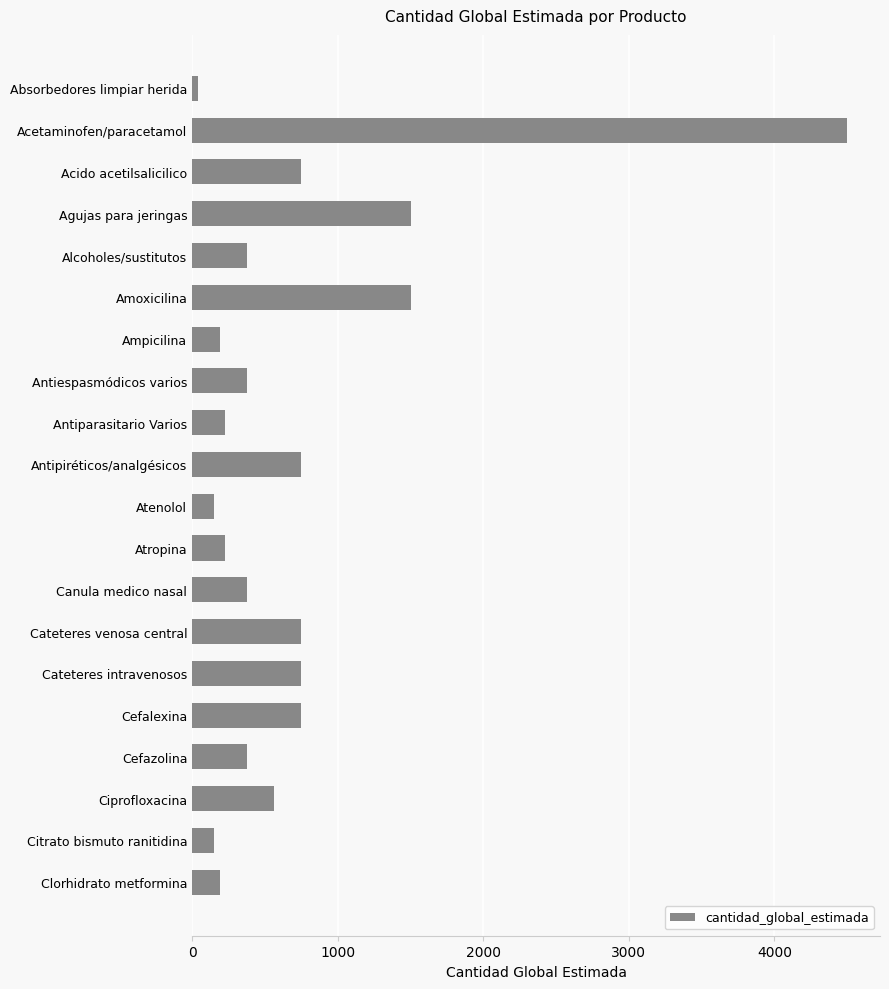

Reading bottom to top, extract all data points from this chart.

188	150	560	375	750	750	750	375	225	150	750	225	375	188	1500	375	1500	750	4500	38